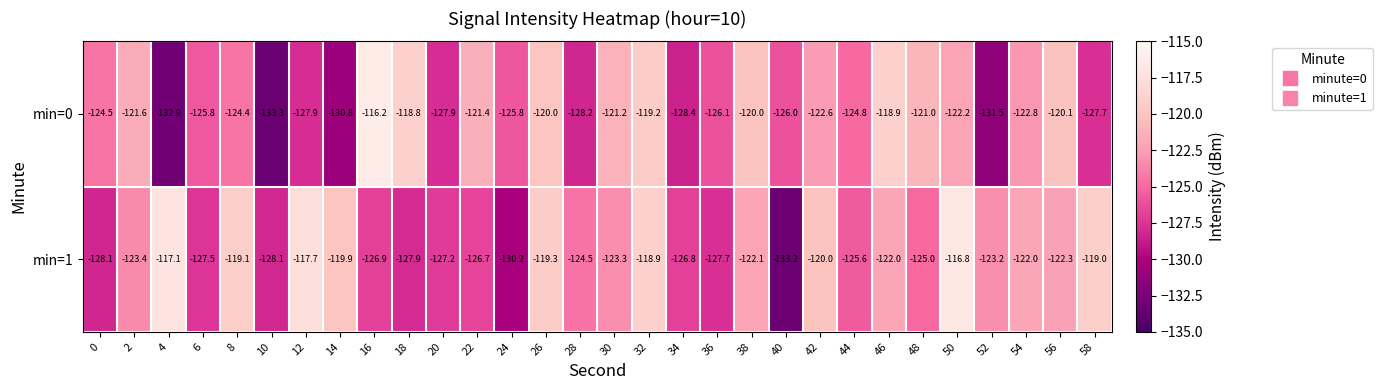

How many data points does each series have?

30